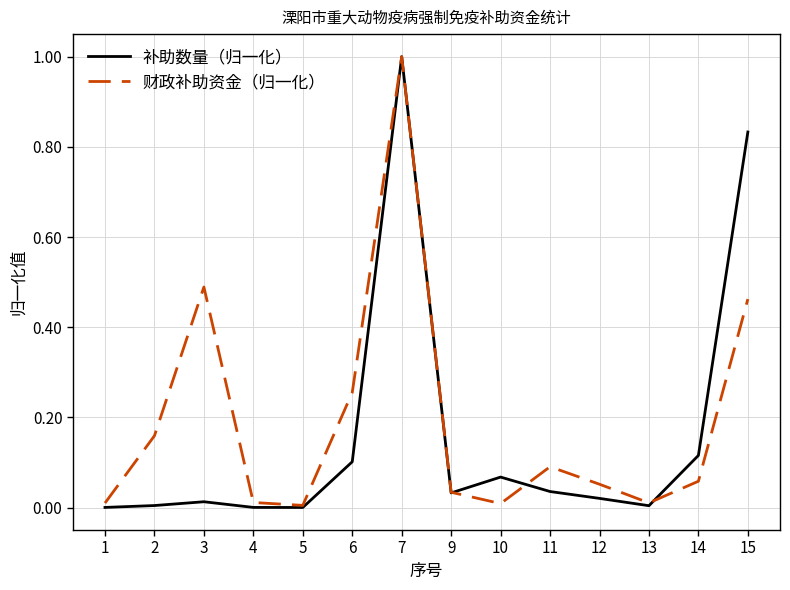

Which series has the largest range (max minus min)?

补助数量（归一化）